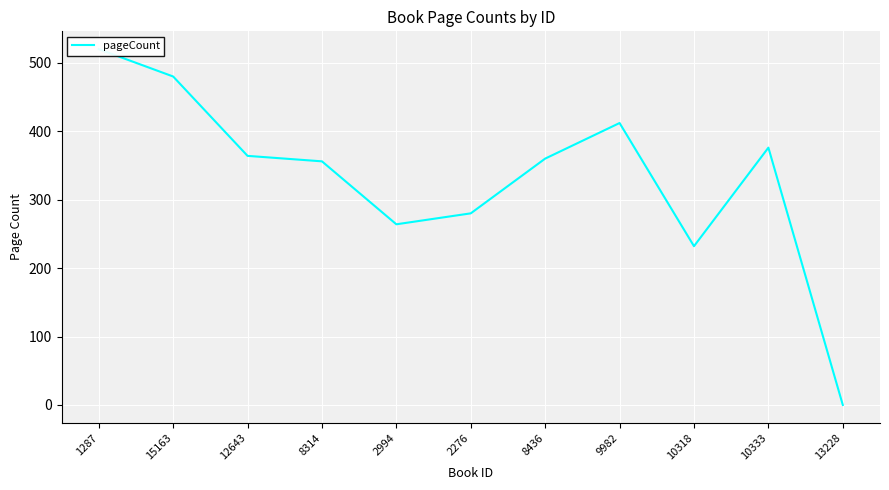

The value at 9982 is 651. True or false?

False